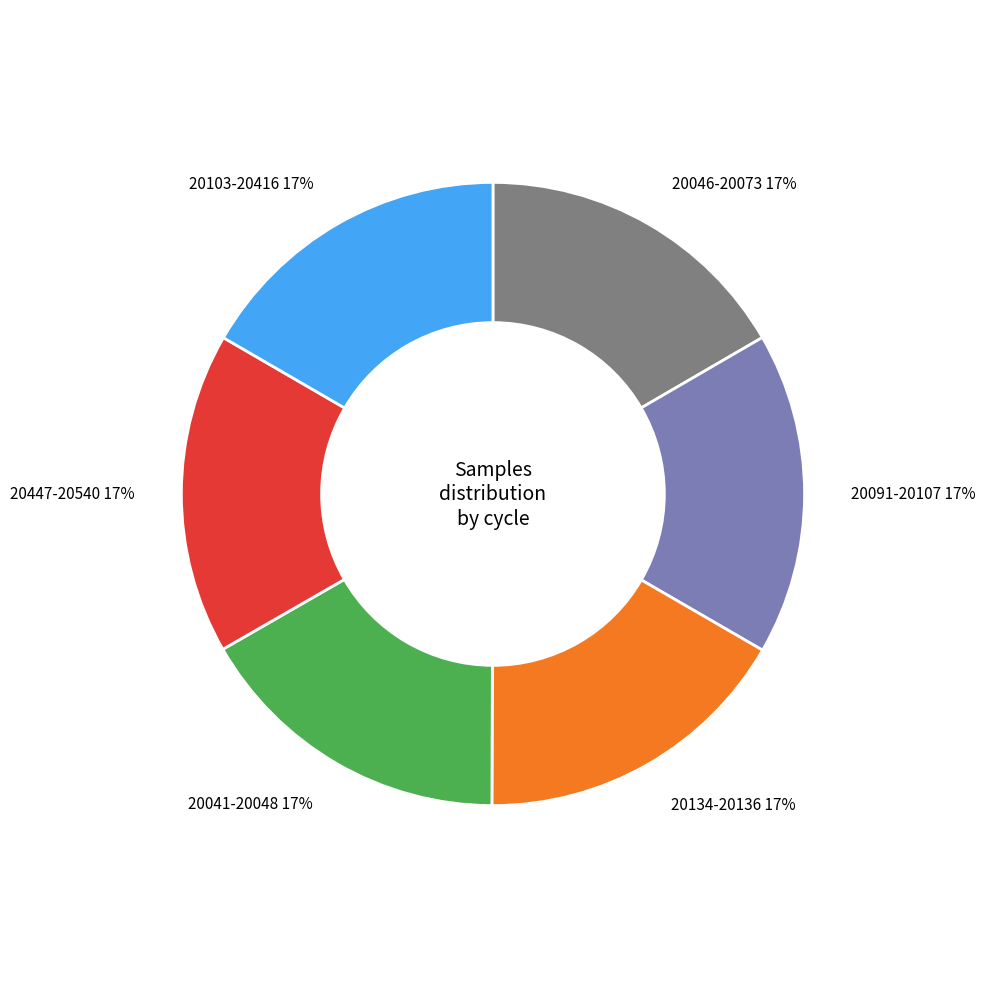

Is there a majority slice in this chart?

No